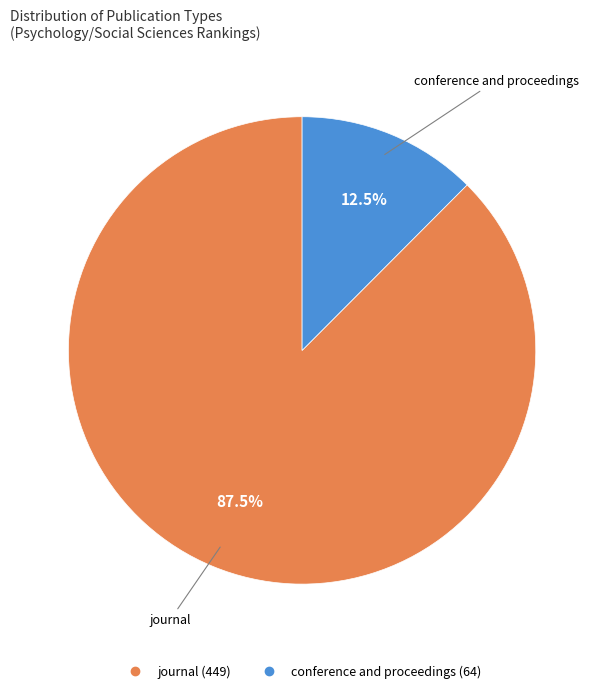

Between journal and conference and proceedings, which is larger?

journal